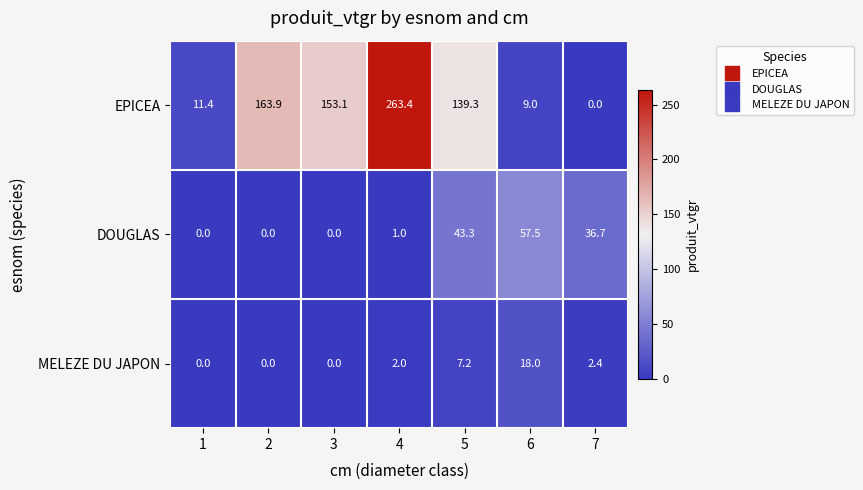

Rank the categories by EPICEA value from lowest to highest.

7, 6, 1, 5, 3, 2, 4